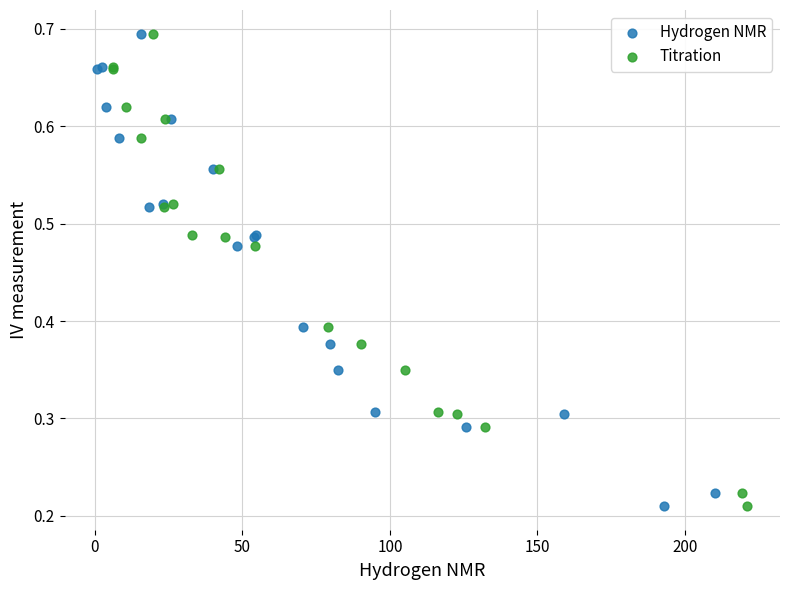

What are all the series names shown in the legend?

Hydrogen NMR, Titration